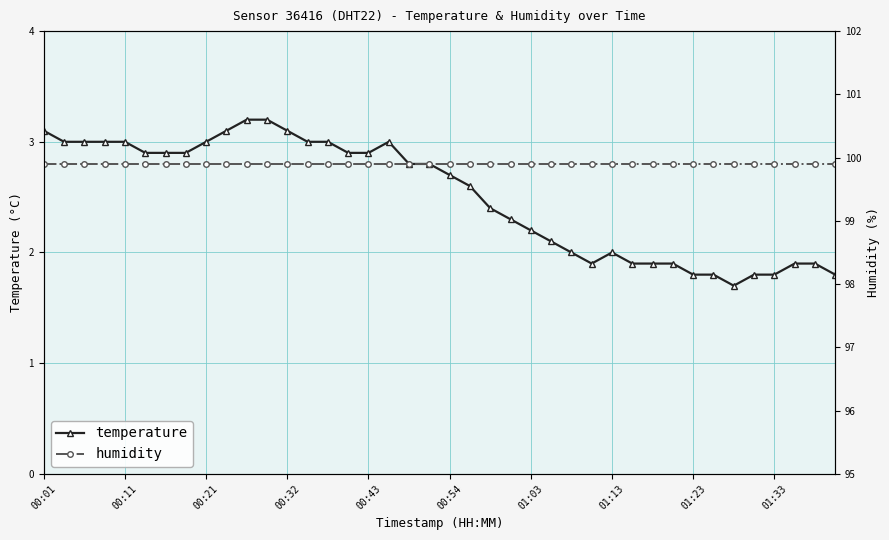

What is the average value of the humidity series?

99.9